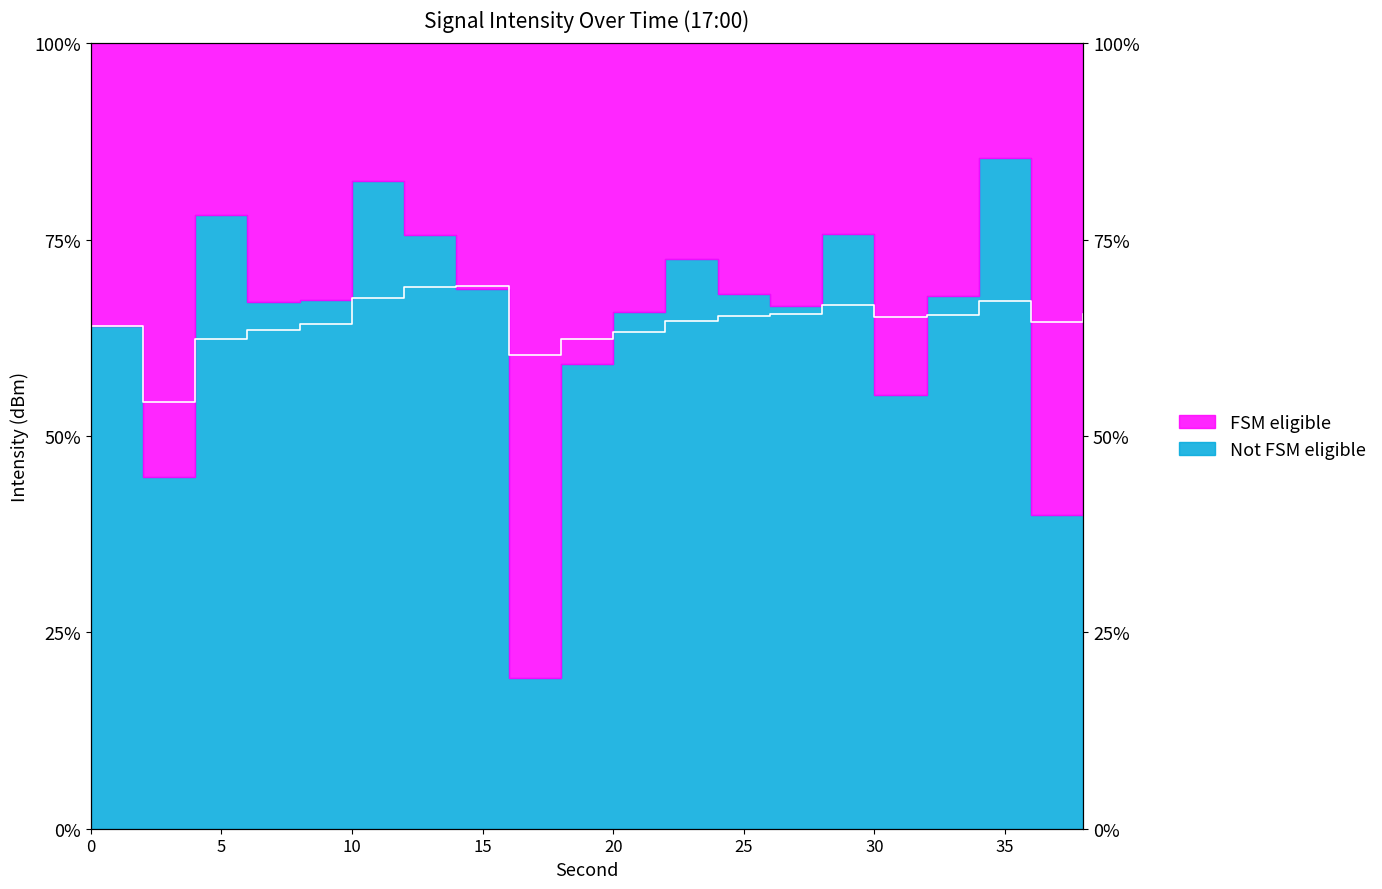

Reading right to left, transcribe all the data shown in this chart.

38=65.5	36=64.6	34=67.2	32=65.4	30=65.1	28=66.7	26=65.5	24=65.3	22=64.7	20=63.2	18=62.3	16=60.3	14=69.2	12=68.9	10=67.5	8=64.2	6=63.5	4=62.3	2=54.4	0=64.0